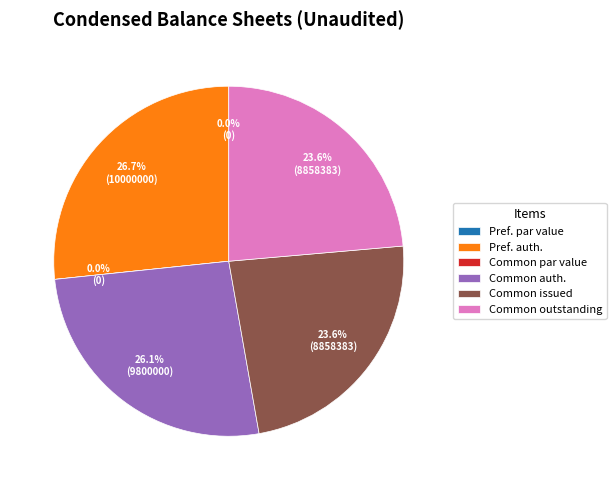

What is the change in value from Preferred stock, par value to Common Stock shares issued?

+8858383.0